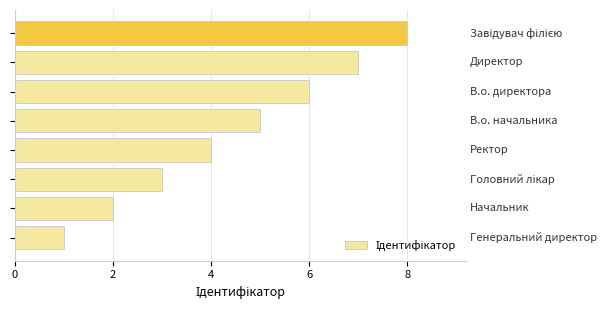

What is the difference between the maximum and minimum values?

7